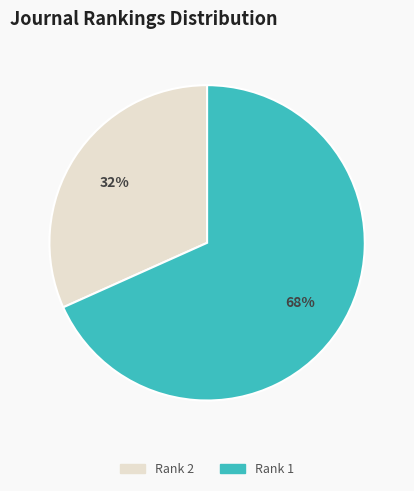

Does any single category account for the majority?

Yes